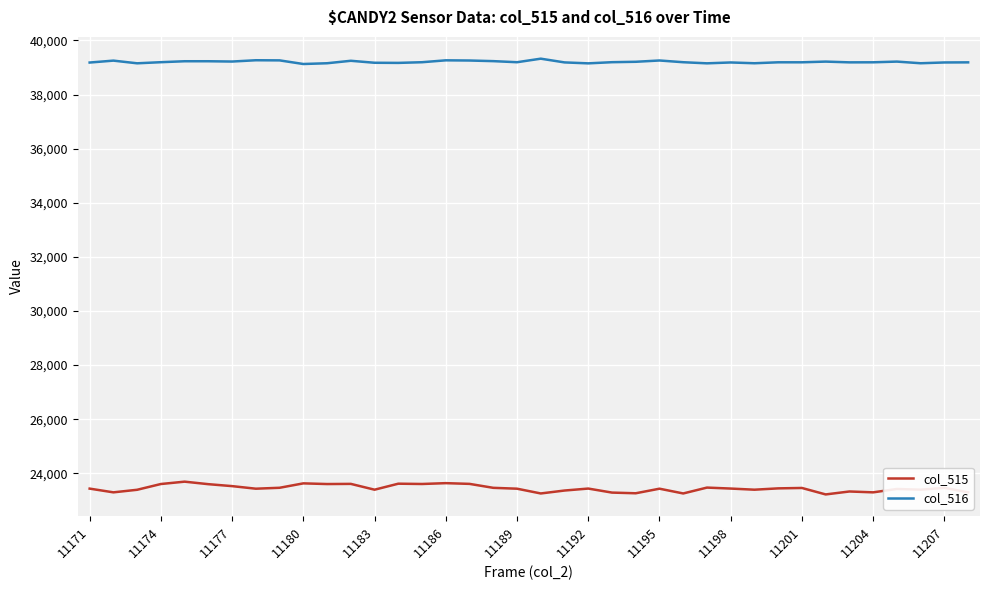

True or false: col_515 and col_516 intersect in this chart.

False